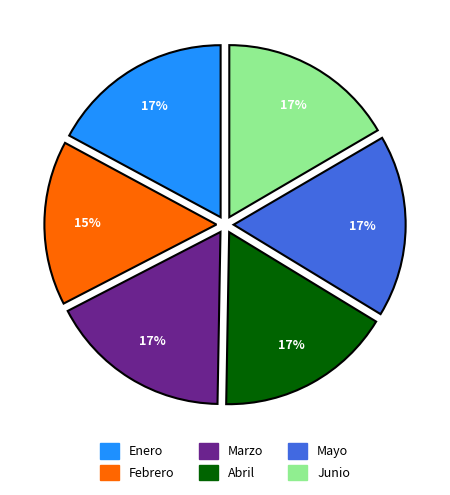

Is there any slice that represents more than half of the pie?

No